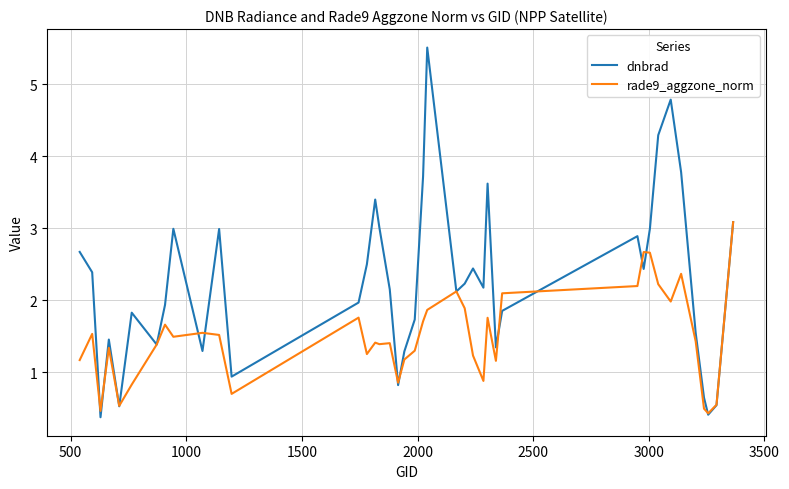

List the series in order of their overall mean, highest first.

dnbrad, rade9_aggzone_norm